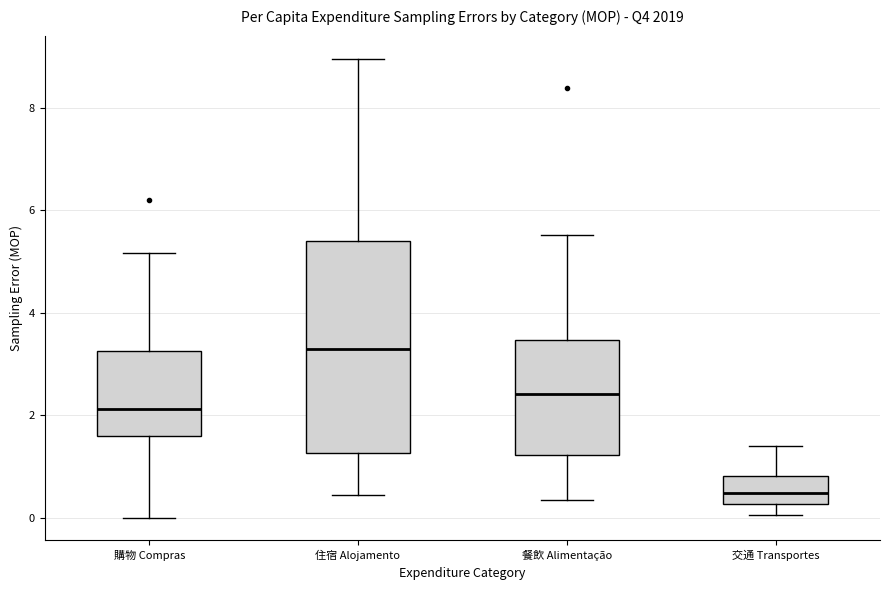

Reading left to right, read every box against the y-axis: the position of its median line, the range the box covers, and the ends of its whiskers. The values are not printed on the chart, so give them approximately, as read against the axis.

購物 Compras: median 2.2, box 1.6 to 3.2, whiskers 0.0 to 5.2
住宿 Alojamento: median 3.2, box 1.2 to 5.4, whiskers 0.4 to 9.0
餐飲 Alimentação: median 2.4, box 1.2 to 3.4, whiskers 0.4 to 5.6
交通 Transportes: median 0.4, box 0.2 to 0.8, whiskers 0.0 to 1.4